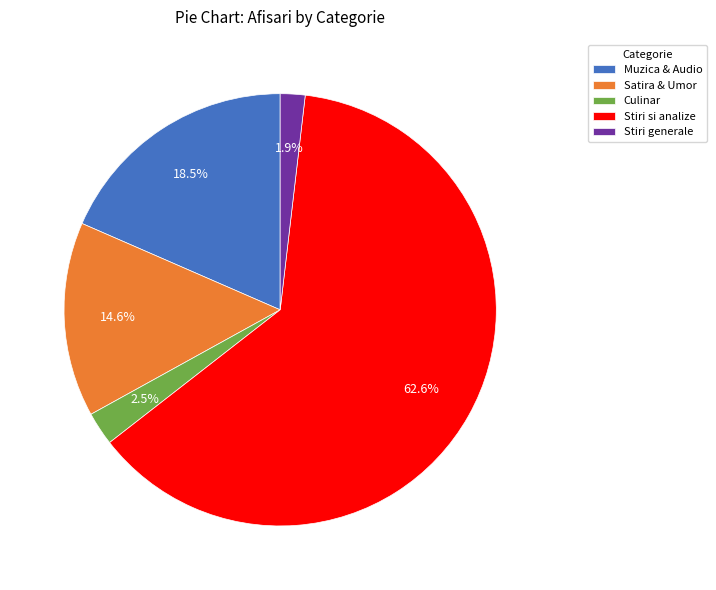

Rank the categories by value from highest to lowest.

Stiri si analize, Muzica & Audio, Satira & Umor, Culinar, Stiri generale